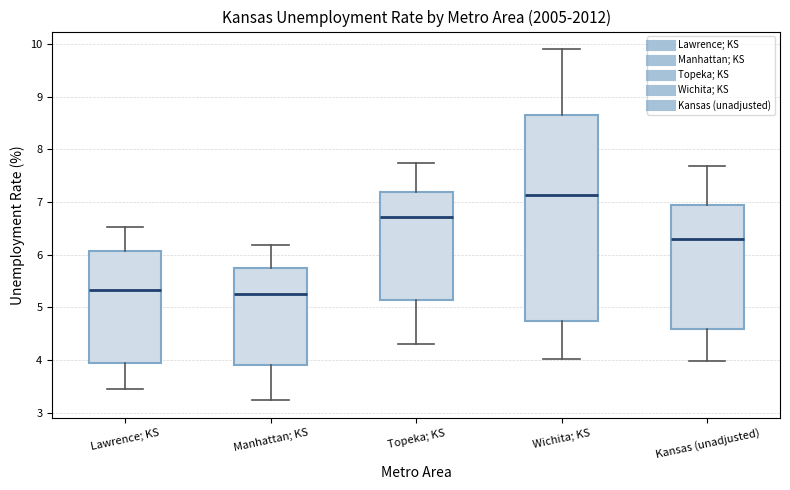

Which box is the tallest, from its lower edge to its upper edge?

Wichita; KS